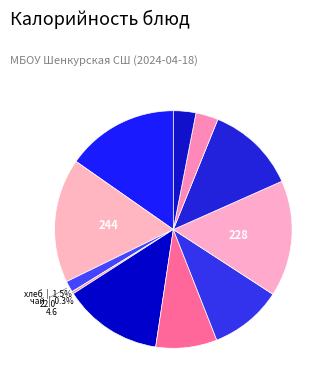

How many slices are in this pie chart?

11